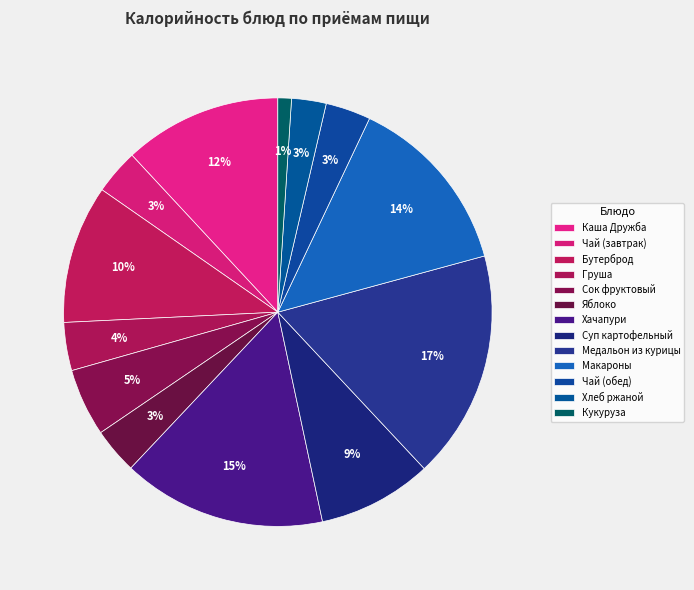

Count the number of slices in the pie.

13